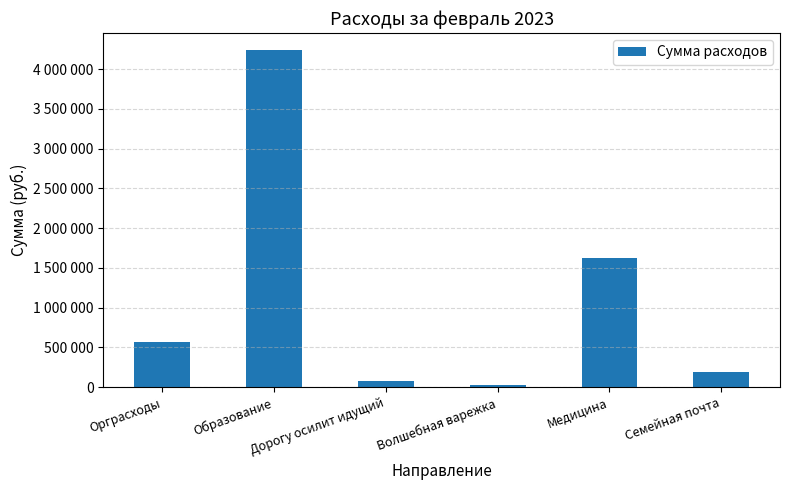

Are the bars grouped side by side (vs. stacked)?

No